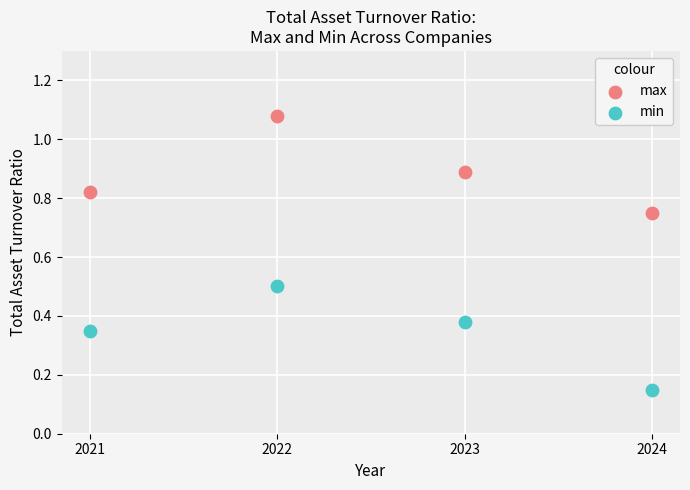

Which series contains the highest Y value?

max